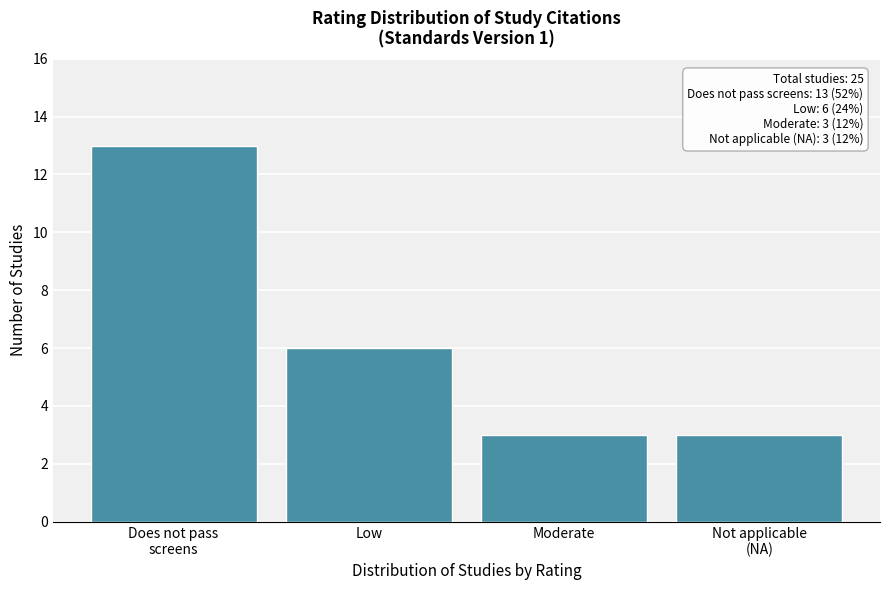

Reading right to left, transcribe all the data shown in this chart.

3	3	6	13